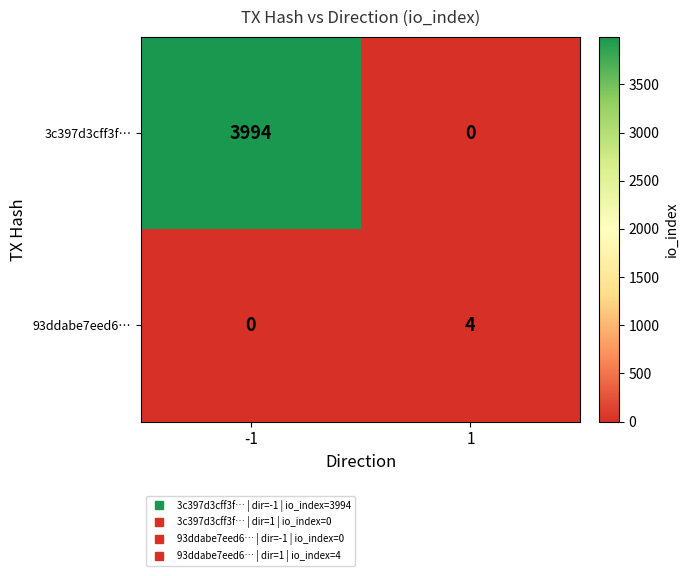

What is the greatest value displayed?

3994